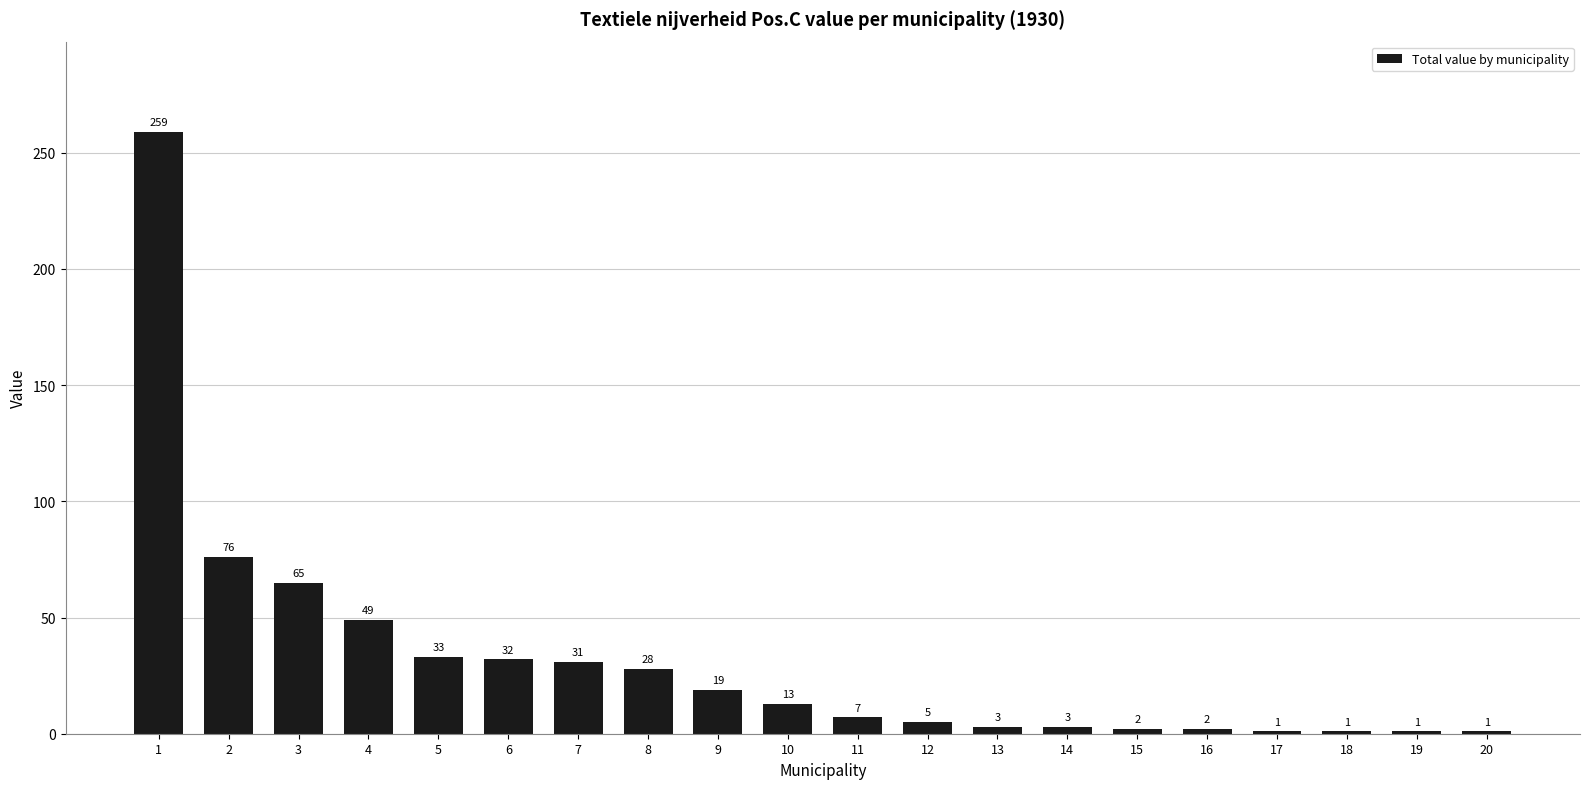

What is the difference between the values at 4 and 2?

27